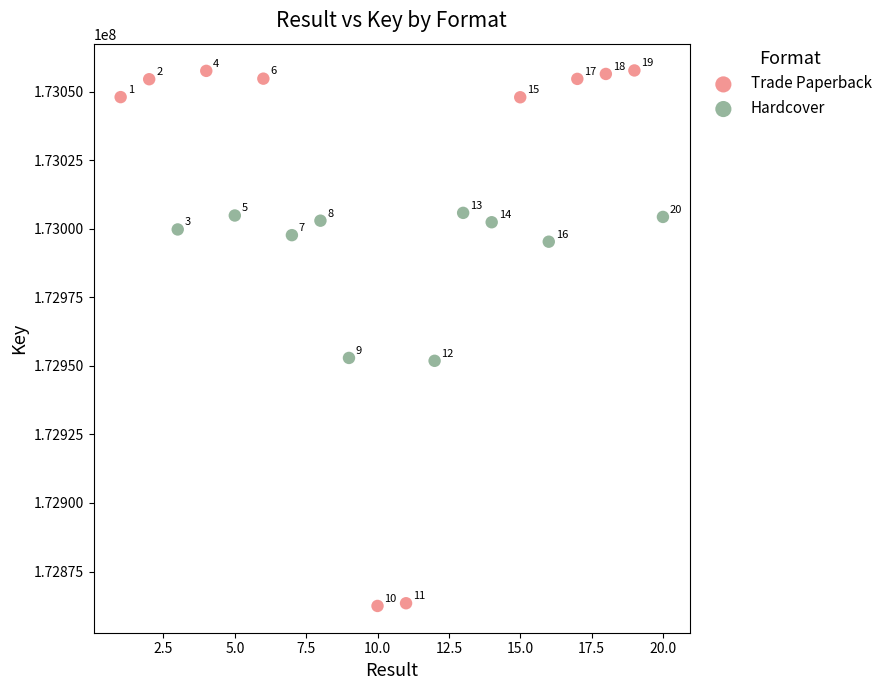

Which series contains the lowest Y value?

Trade Paperback